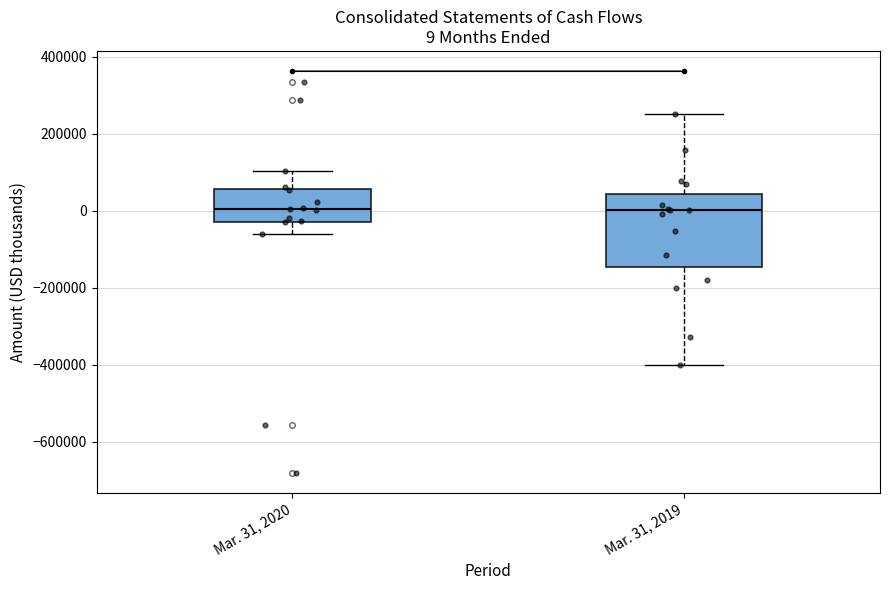

Which box is the tallest, from its lower edge to its upper edge?

Mar. 31, 2019